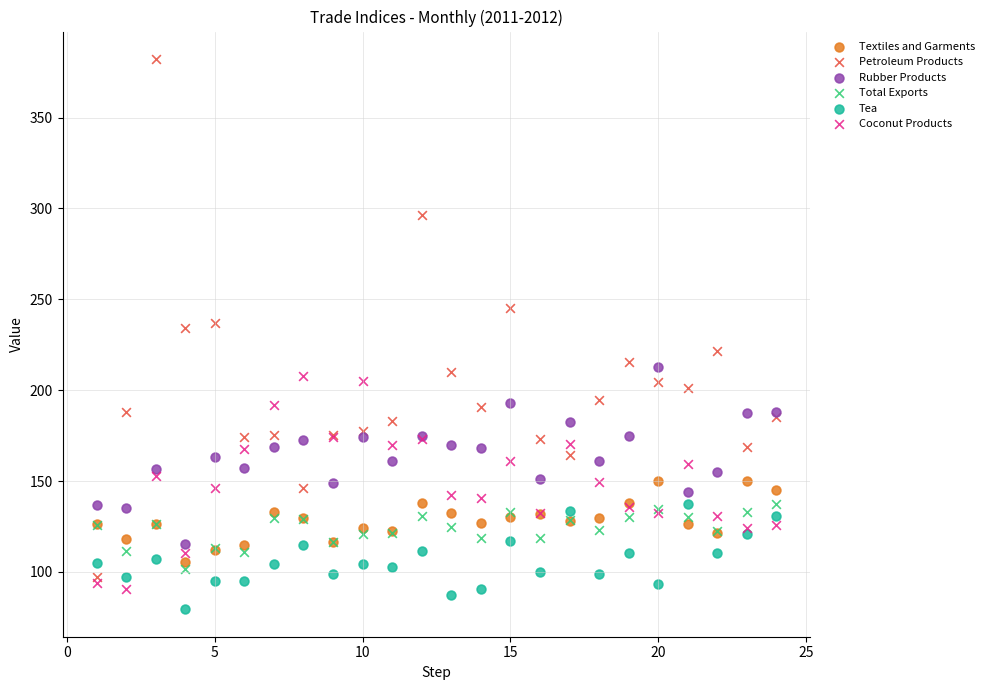

Which series has the widest spread of Y values?

Petroleum Products